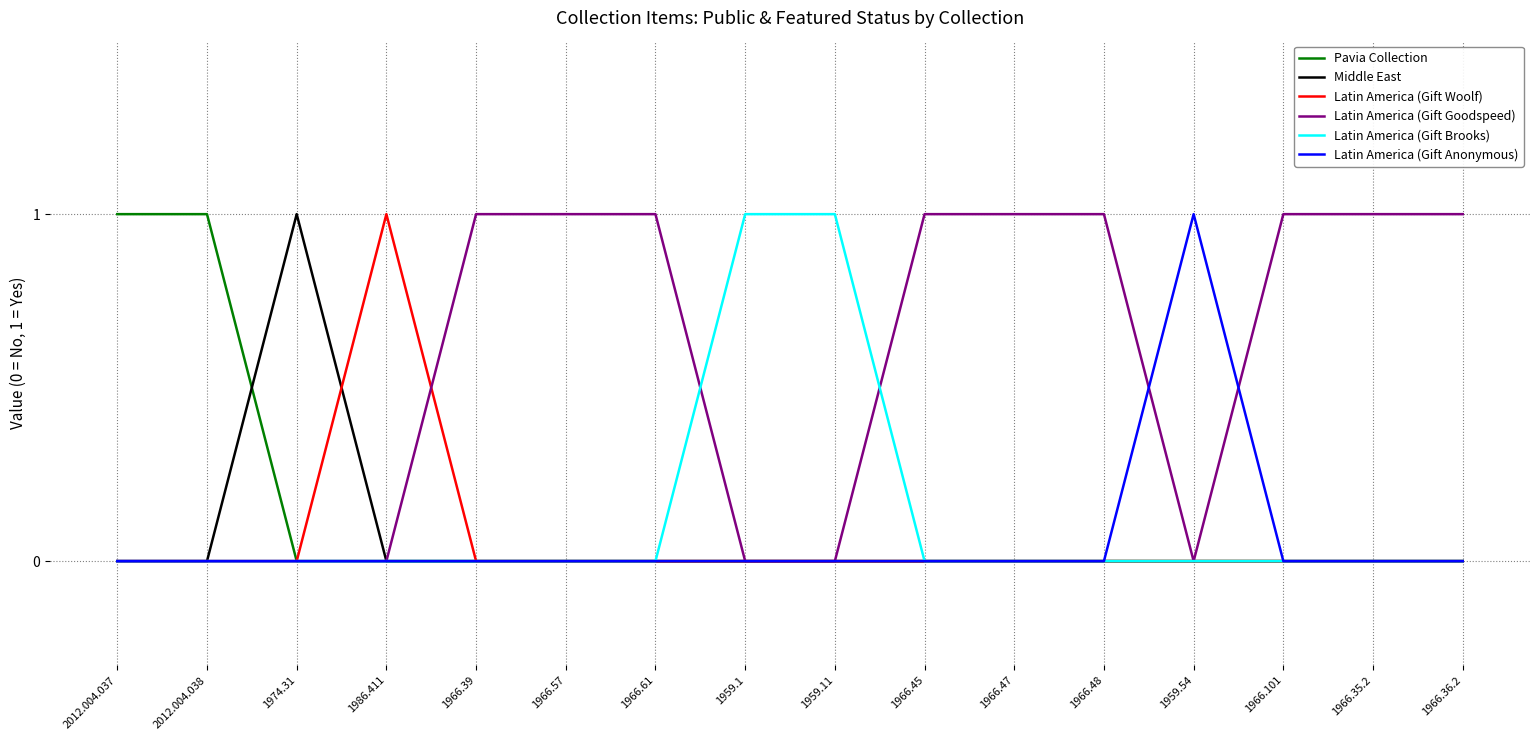

Reading left to right, list all the values displayed in this chart.

Pavia Collection: 1	1	0	0	0	0	0	0	0	0	0	0	0	0	0	0
Middle East: 0	0	1	0	0	0	0	0	0	0	0	0	0	0	0	0
Latin America (Gift Woolf): 0	0	0	1	0	0	0	0	0	0	0	0	0	0	0	0
Latin America (Gift Goodspeed): 0	0	0	0	1	1	1	0	0	1	1	1	0	1	1	1
Latin America (Gift Brooks): 0	0	0	0	0	0	0	1	1	0	0	0	0	0	0	0
Latin America (Gift Anonymous): 0	0	0	0	0	0	0	0	0	0	0	0	1	0	0	0